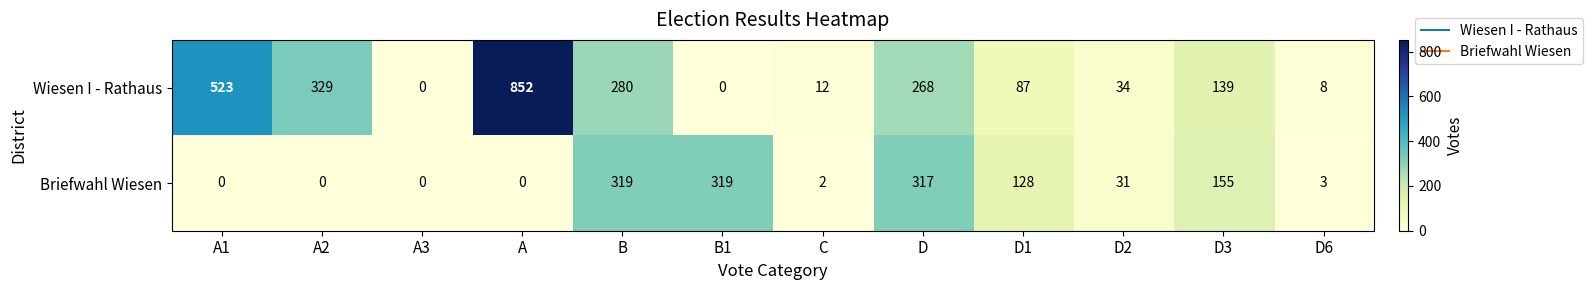

At which label does Wiesen I - Rathaus first exceed 139?

A1